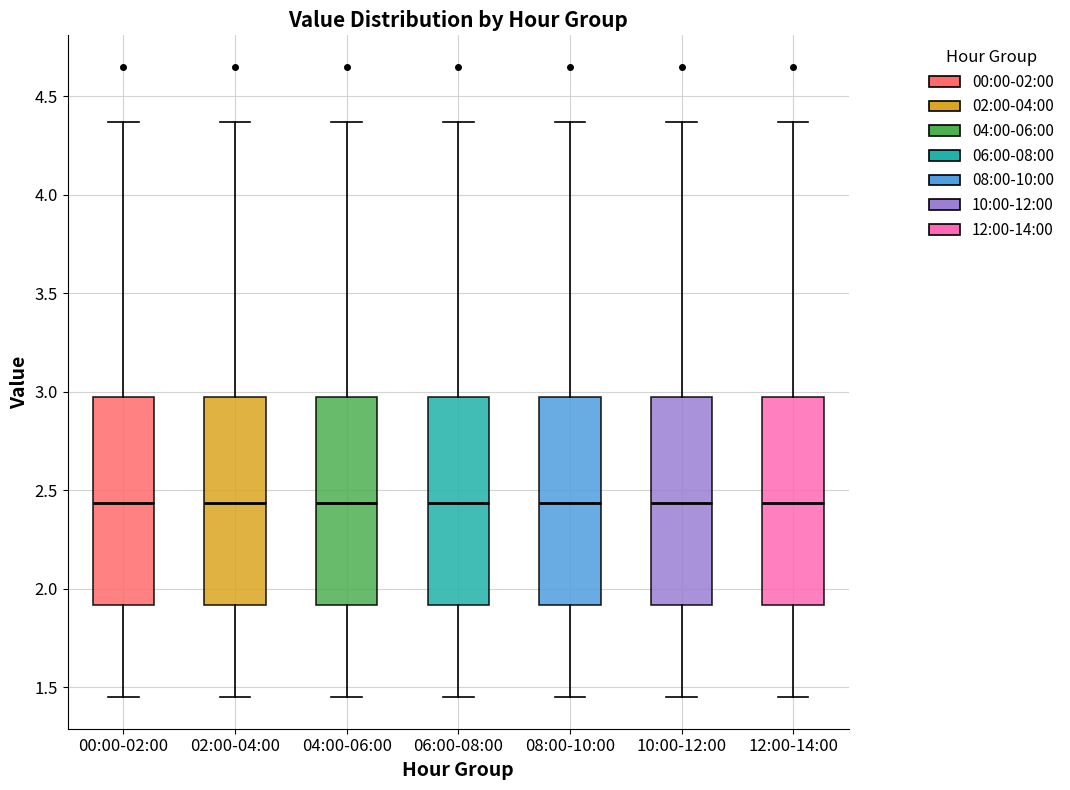

Where does the lower whisker of the box for 12:00-14:00 end on the y-axis? The values are not printed on the chart, so give them approximately, as read against the axis.

1.45